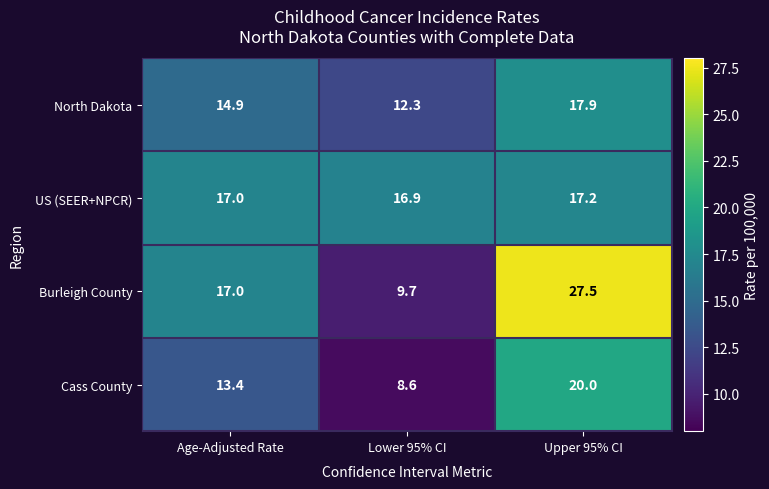

What is the difference between the maximum and minimum values in the Cass County series?

11.4